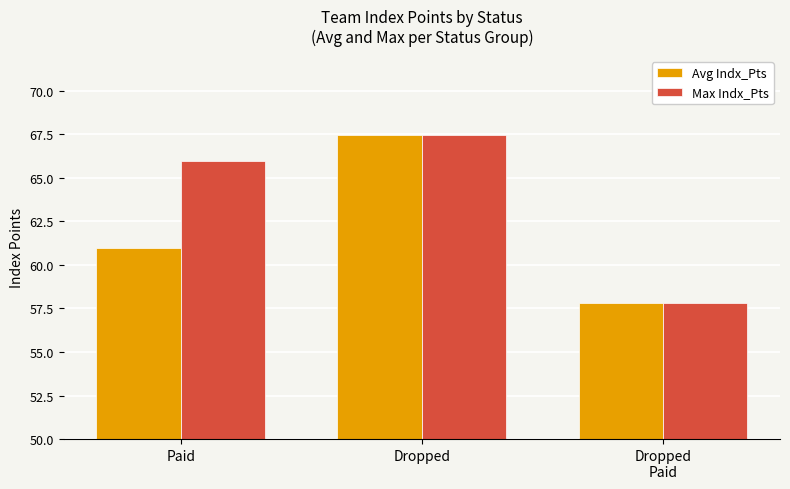

How many distinct data groups are displayed?

2